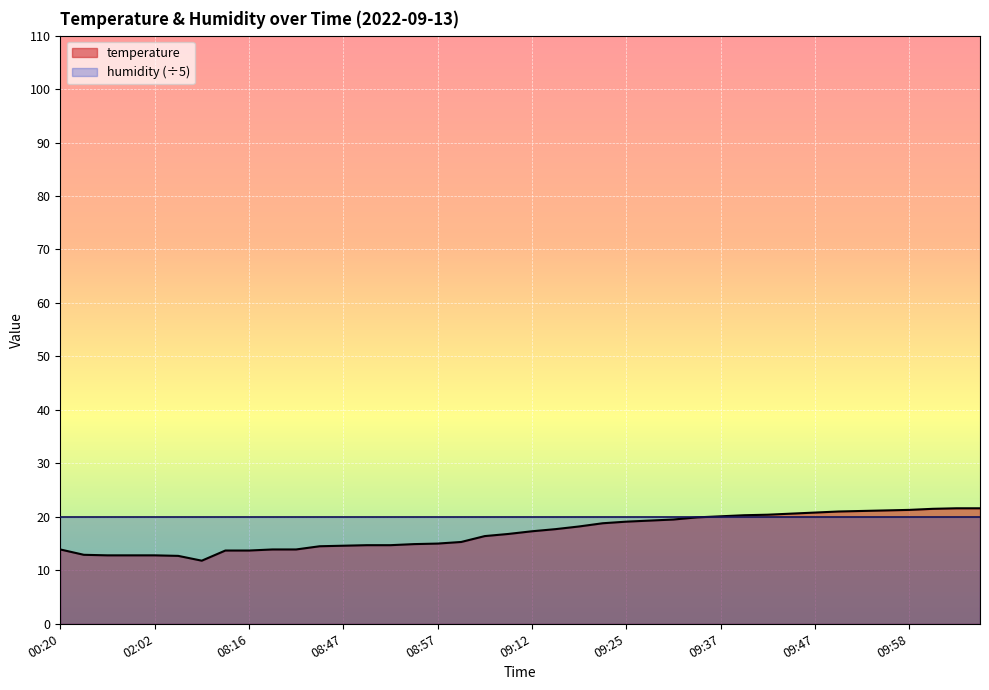

At which category does the data reach its first local valley?

05:31